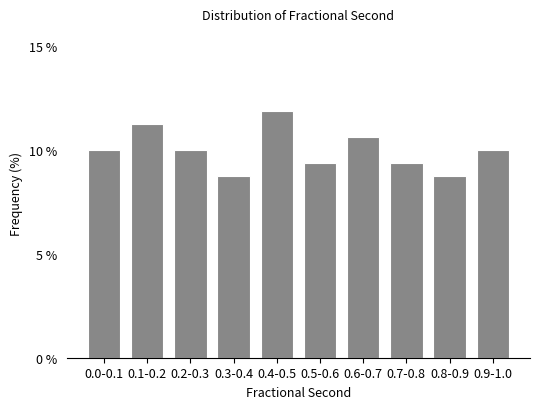

What is the label of the 3rd bar from the left?

0.2-0.3